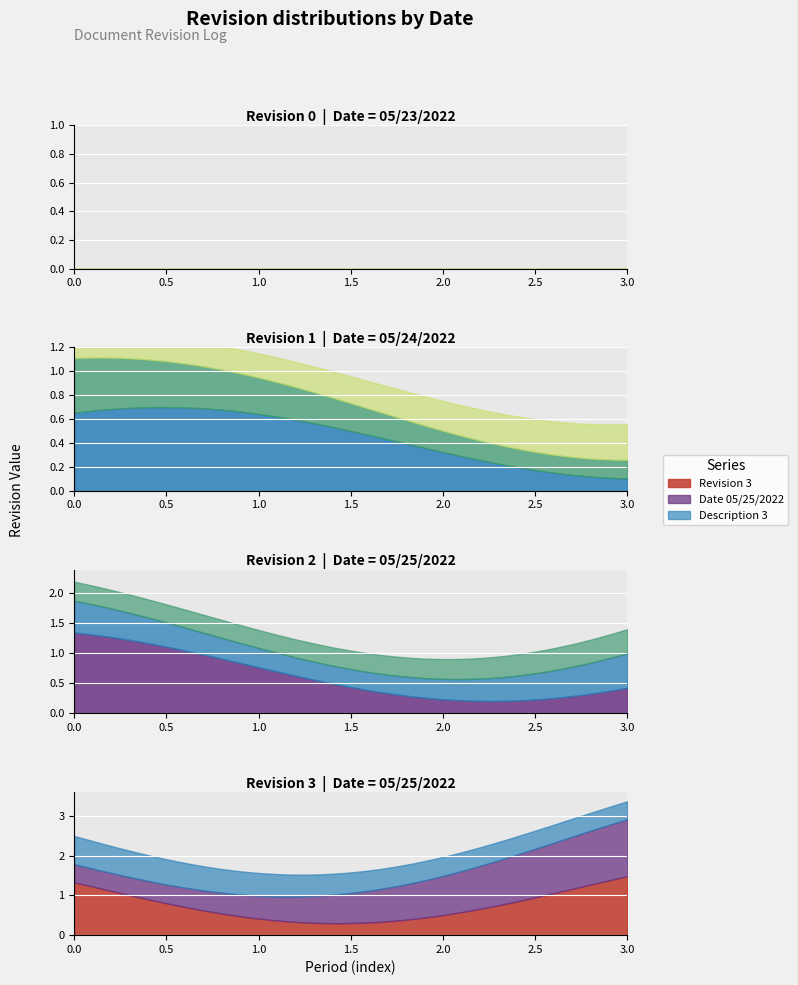

Reading right to left, what are all the values shown in this chart?

3	2	1	0